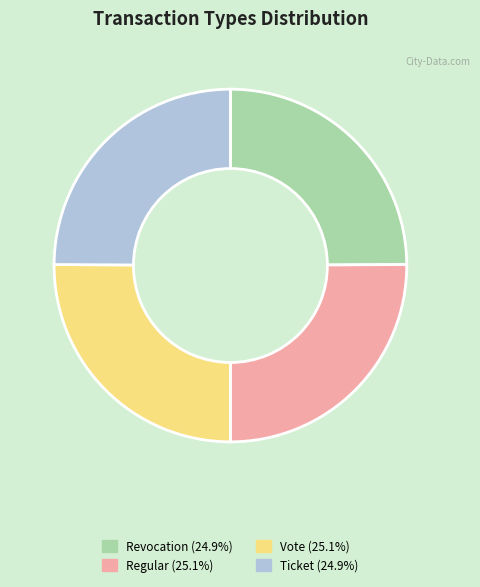

Is it true that Regular is 25% of the pie?

True